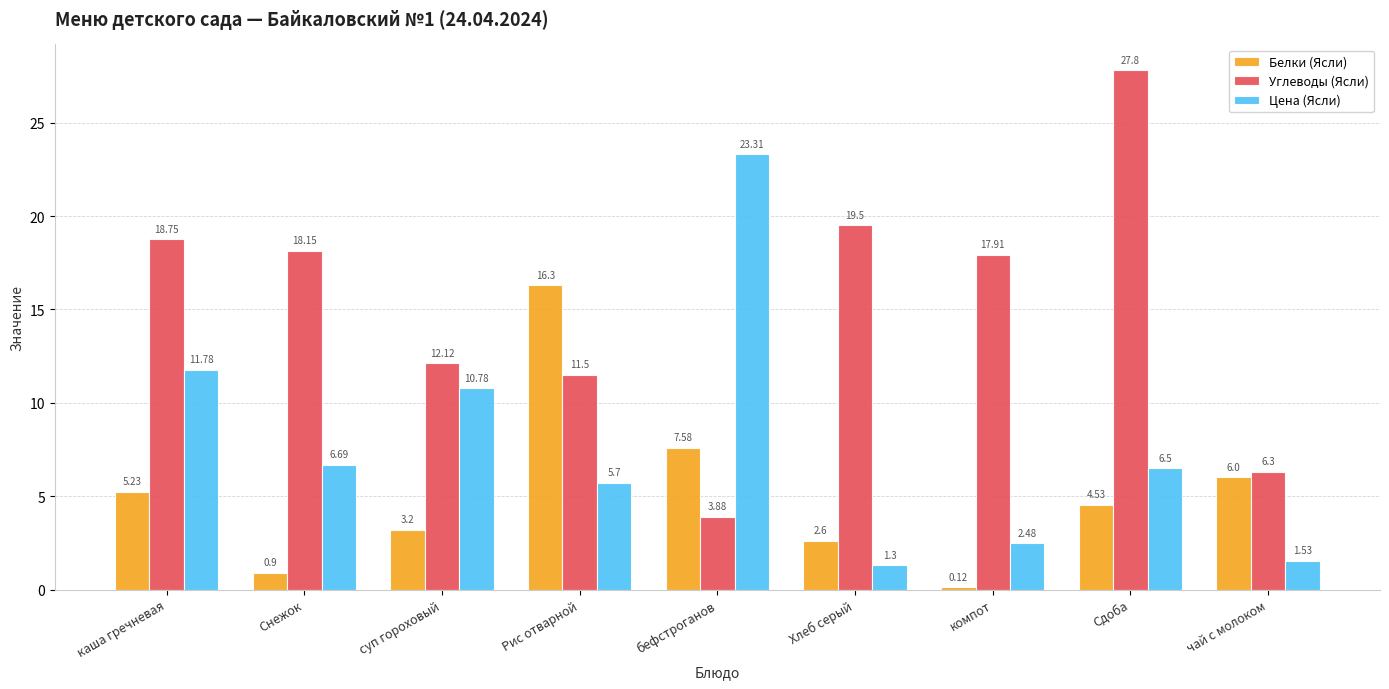

Which series has the widest spread of values?

Углеводы (Ясли)